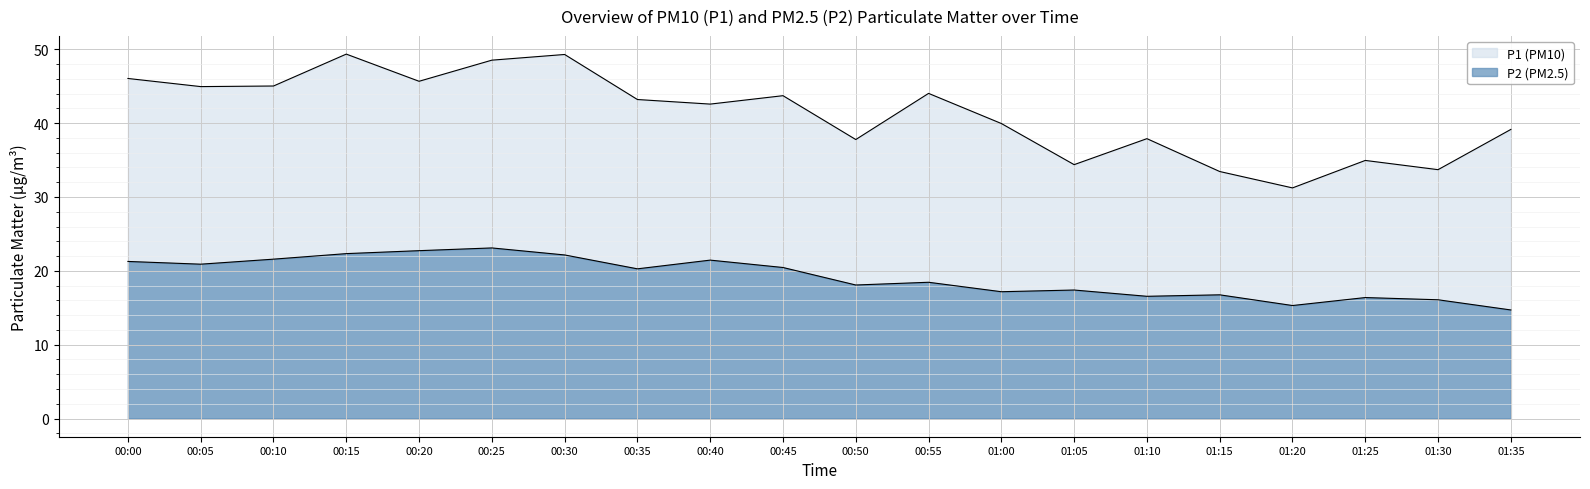

Reading left to right, transcribe all the data shown in this chart.

P1: 00:00=46.0	00:05=45.0	00:10=45.0	00:15=49.4	00:20=45.7	00:25=48.5	00:30=49.3	00:35=43.2	00:40=42.6	00:45=43.7	00:50=37.8	00:55=44.0	01:00=40.0	01:05=34.4	01:10=37.9	01:15=33.5	01:20=31.2	01:25=35.0	01:30=33.7	01:35=39.1
P2: 00:00=21.3	00:05=20.9	00:10=21.6	00:15=22.3	00:20=22.7	00:25=23.1	00:30=22.1	00:35=20.3	00:40=21.4	00:45=20.4	00:50=18.1	00:55=18.4	01:00=17.2	01:05=17.4	01:10=16.6	01:15=16.8	01:20=15.3	01:25=16.4	01:30=16.1	01:35=14.7